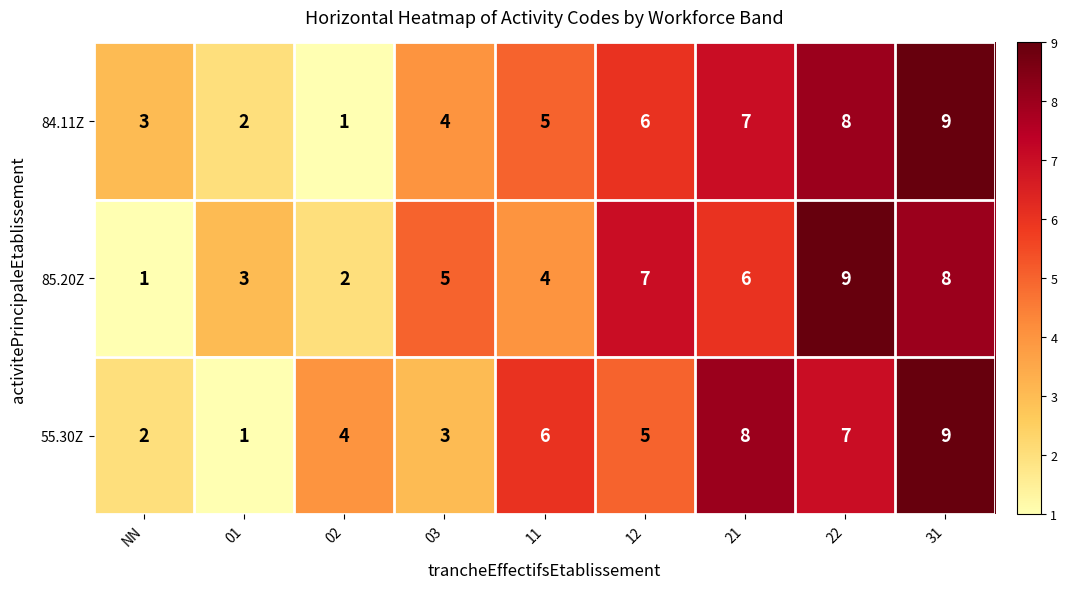

What is the sum of all 85.20Z values?

45